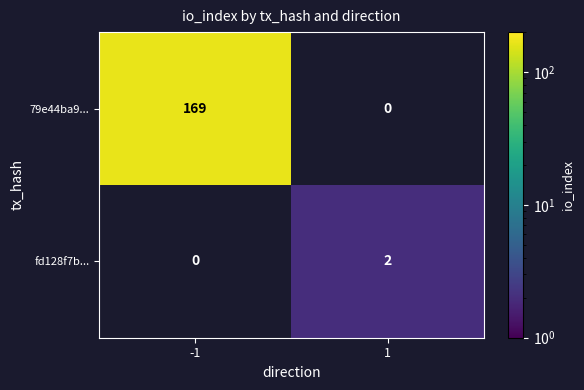

True or false: 79e44ba9... has a value of 265 at -1.

False